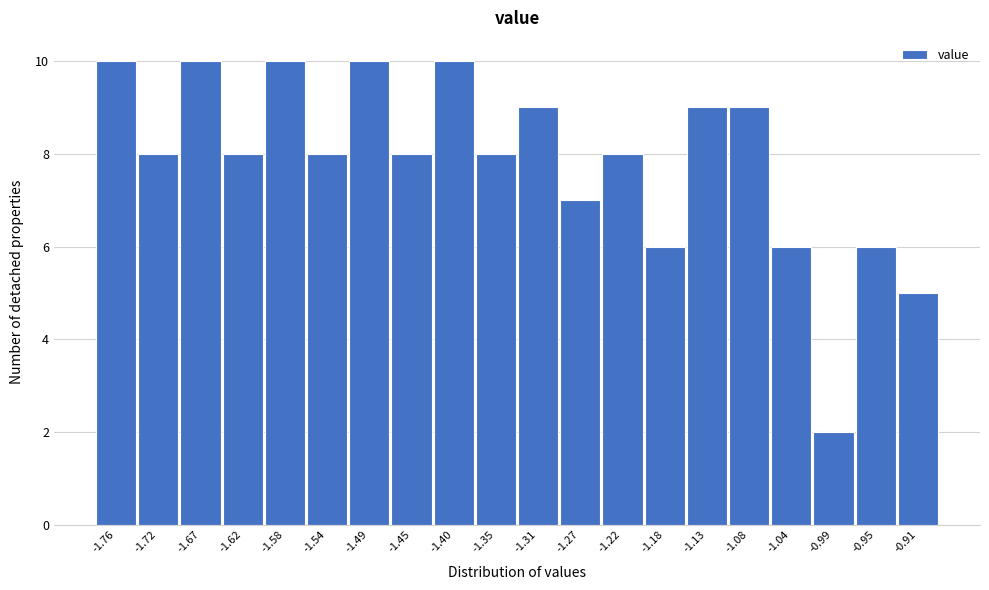

Reading left to right, transcribe all the data shown in this chart.

-1.76=10	-1.72=8	-1.67=10	-1.62=8	-1.58=10	-1.54=8	-1.49=10	-1.45=8	-1.40=10	-1.35=8	-1.31=9	-1.27=7	-1.22=8	-1.18=6	-1.13=9	-1.08=9	-1.04=6	-0.99=2	-0.95=6	-0.91=5